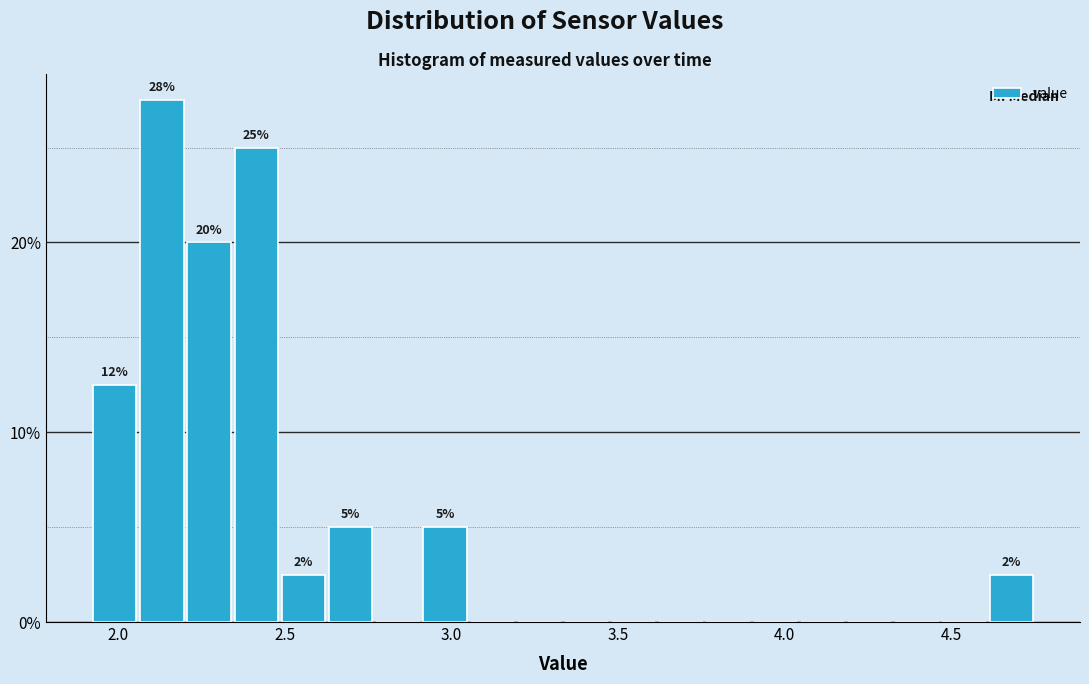

Around what value on the x-axis is the tallest bar? Give the approximate position of its centre, as read against the axis.

2.15